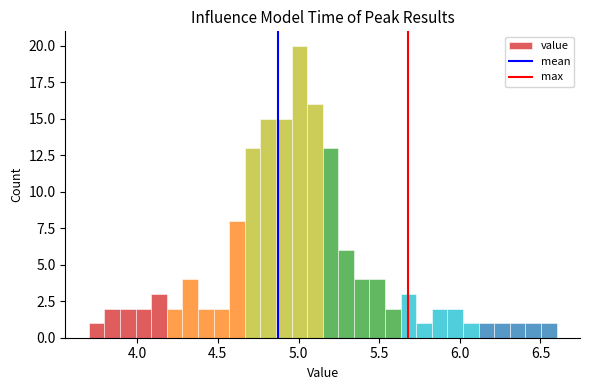

Read against the x-axis, roughly where is the centre of the tallest bar?

5.00